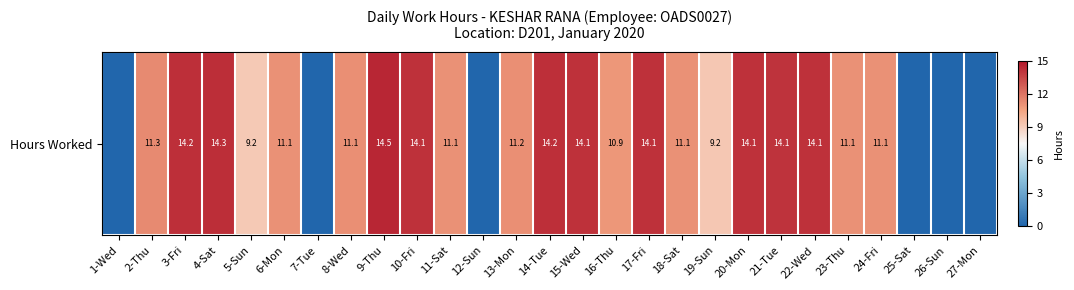

What is the sum of all values?

260.5